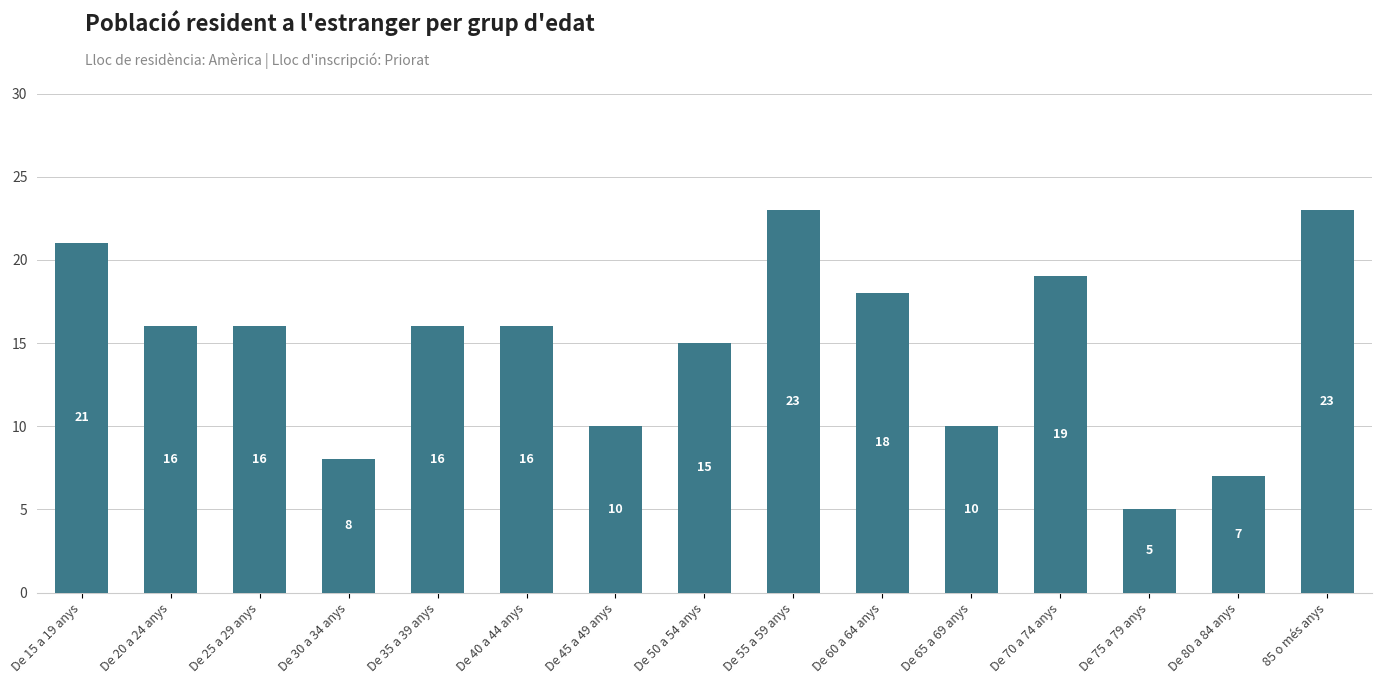

Which category has the lowest value across all series?

De 75 a 79 anys